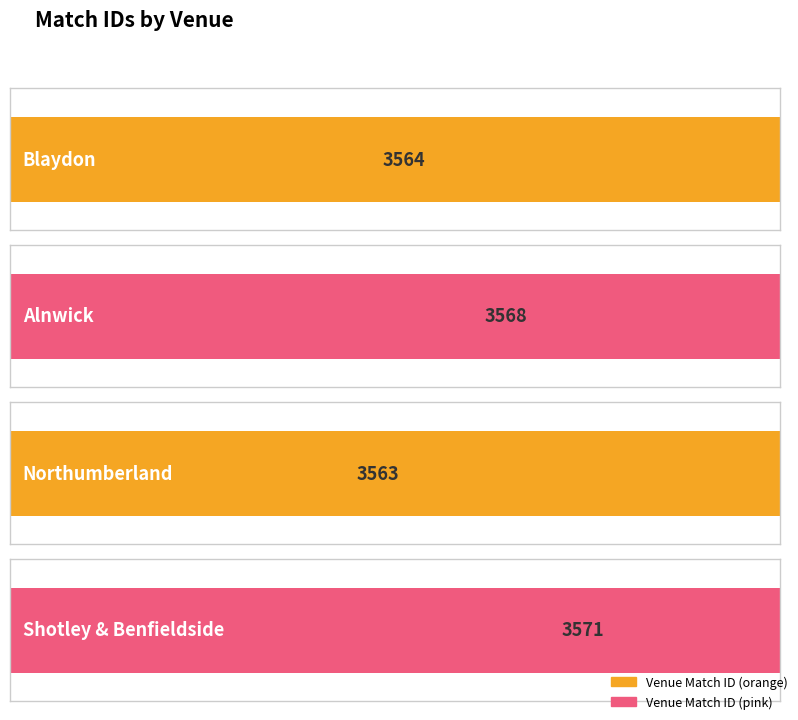

Reading left to right, extract all data points from this chart.

3564	3568	3563	3571